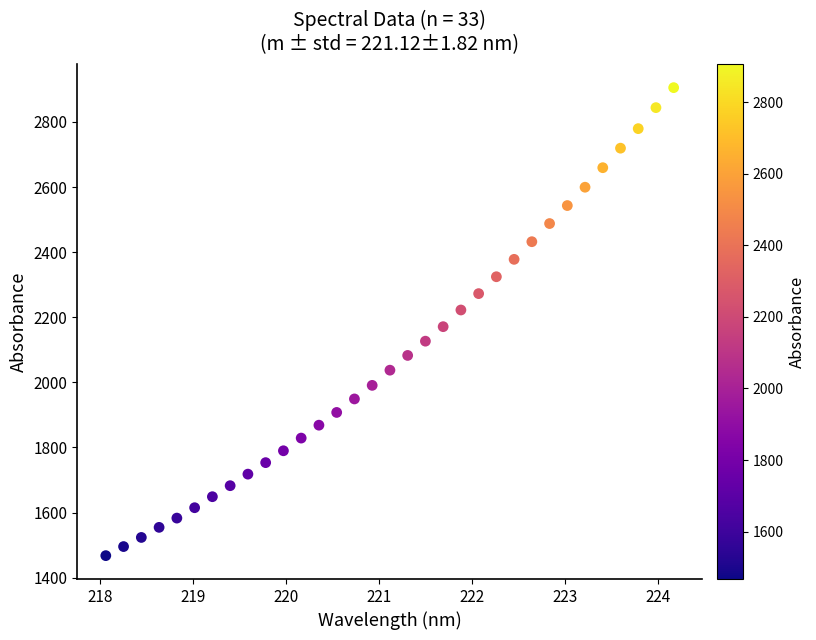

What is the range of X values (max minus min)?

6.1